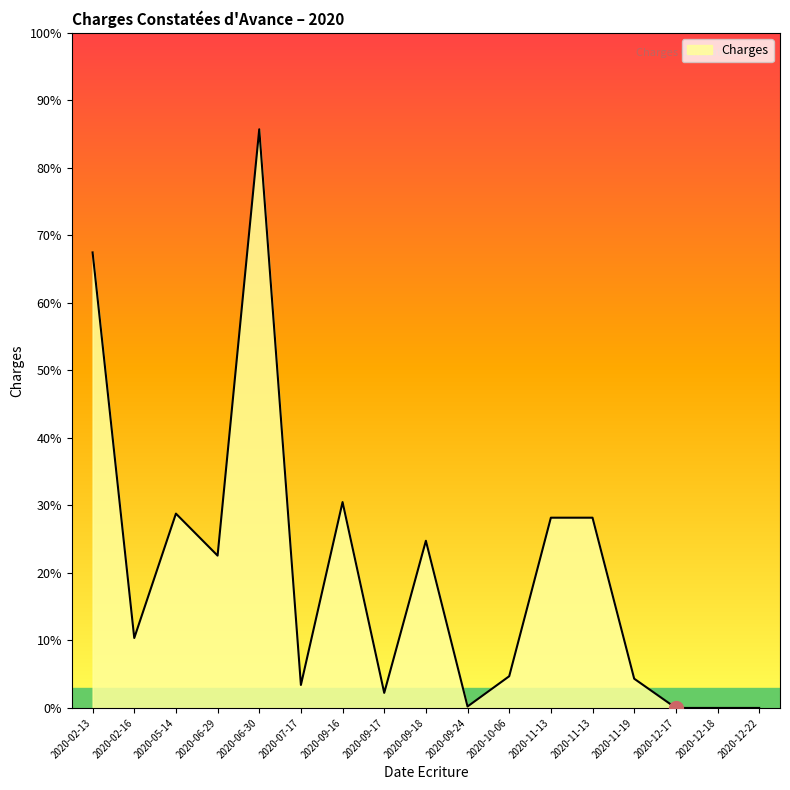

Does the chart display data point markers on the line(s)?

No